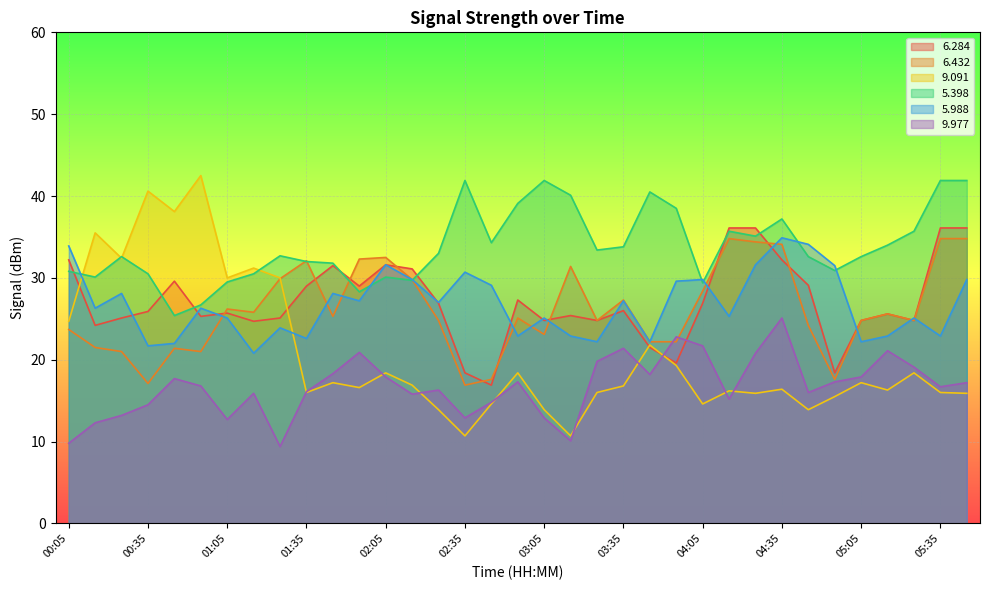

The value of 5.988 at 03:45 is 22.2. True or false?

True